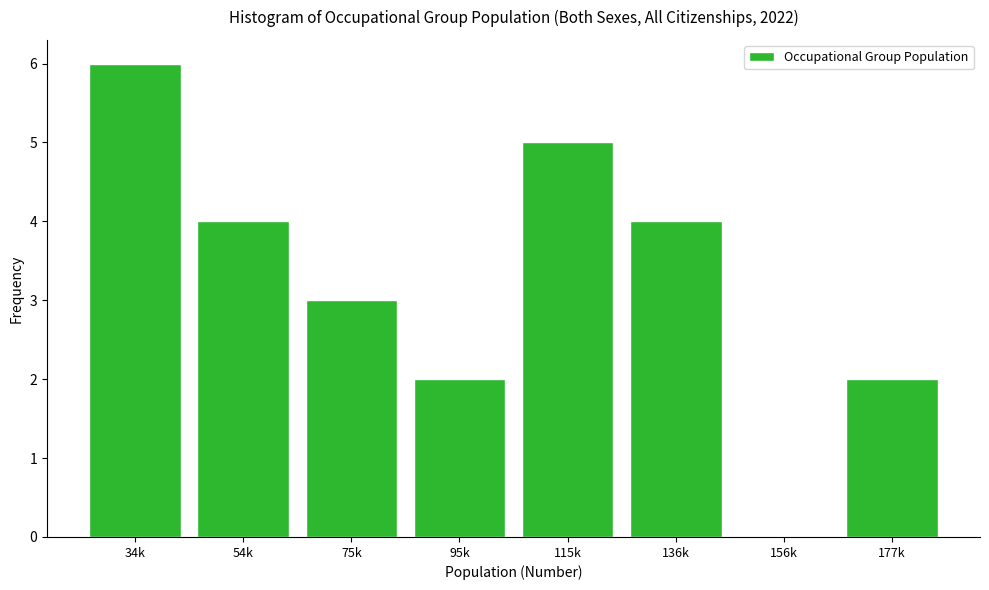

Reading left to right, list all the values displayed in this chart.

34k=6	54k=4	75k=3	95k=2	115k=5	136k=4	156k=0	177k=2